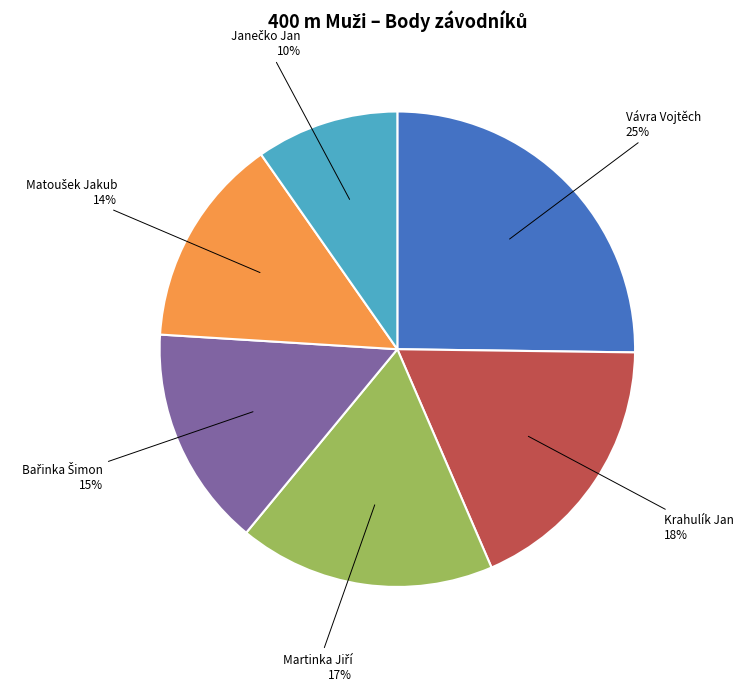

To the nearest percent, what is the difference between the largest and smallest slice percentages?

15%